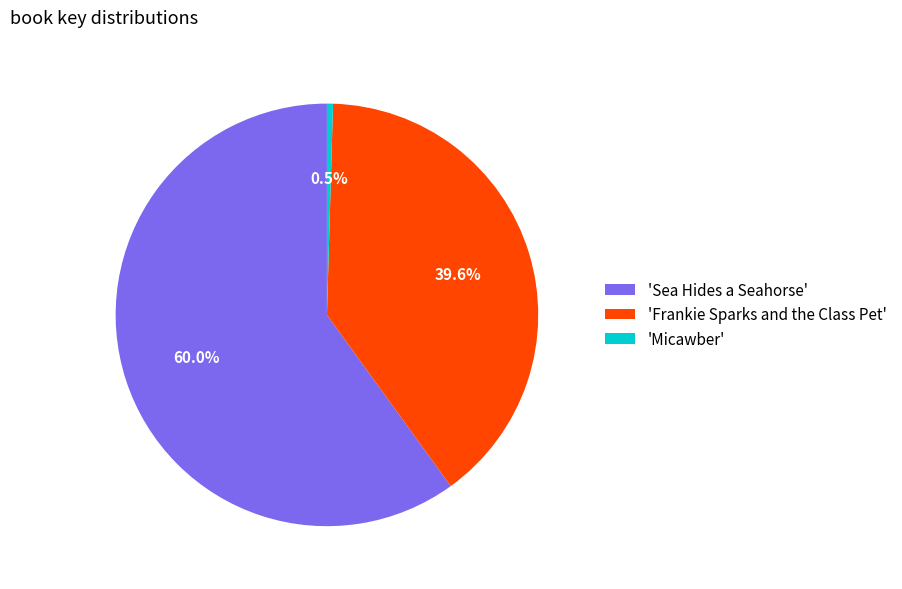

What is the ratio of the value at 'Sea Hides a Seahorse' to the value at 'Frankie Sparks and the Class Pet'?

1.5